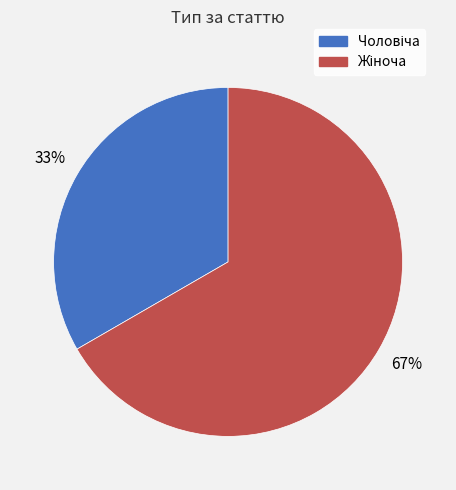

To the nearest percent, what is the average slice percentage?

50%